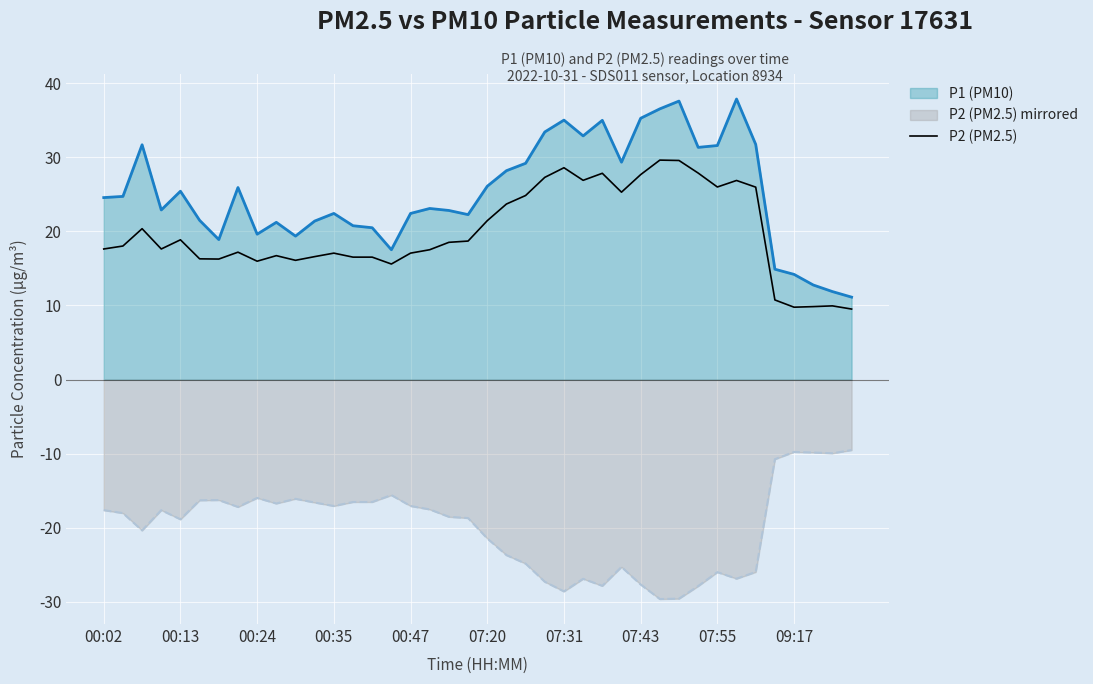

Rank the series at 07:55 from highest to lowest value.

P1 (PM10), P2 (PM2.5), P2 (PM2.5) mirrored